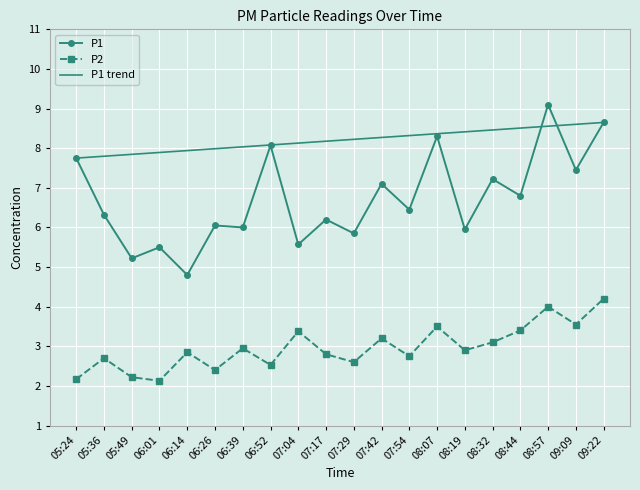

In P2, how many points are lower than both neighbors (excluding endpoints)?

7